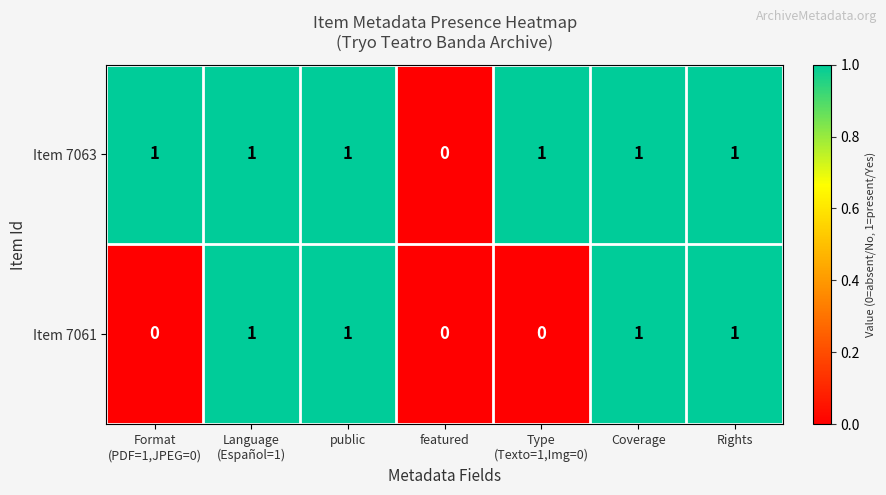

True or false: Item 7063 has a value of 1 at public.

True